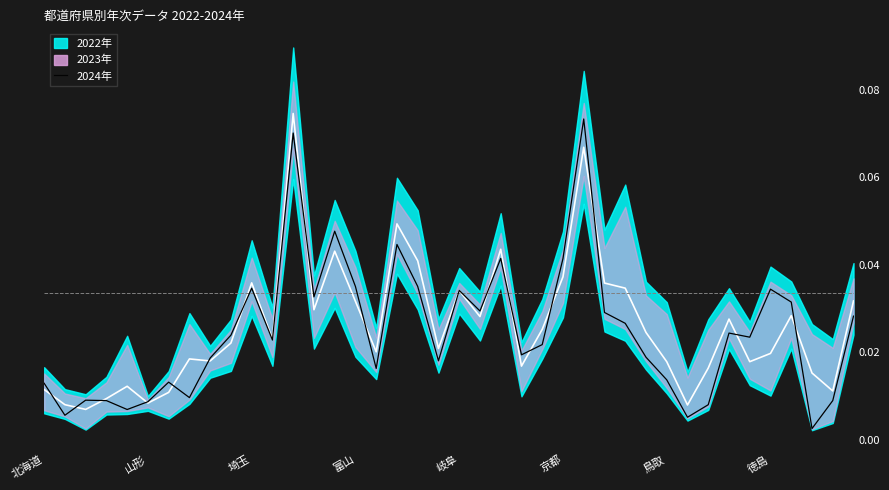

True or false: the data shows 0.0 at 鳥取.

False